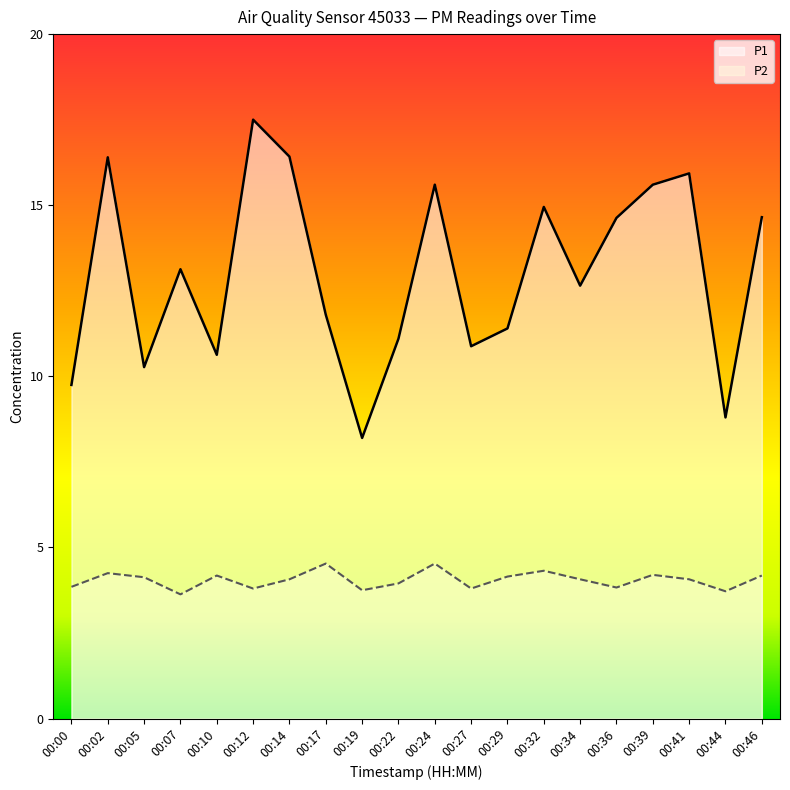

Where is the first local minimum for P2?

00:07